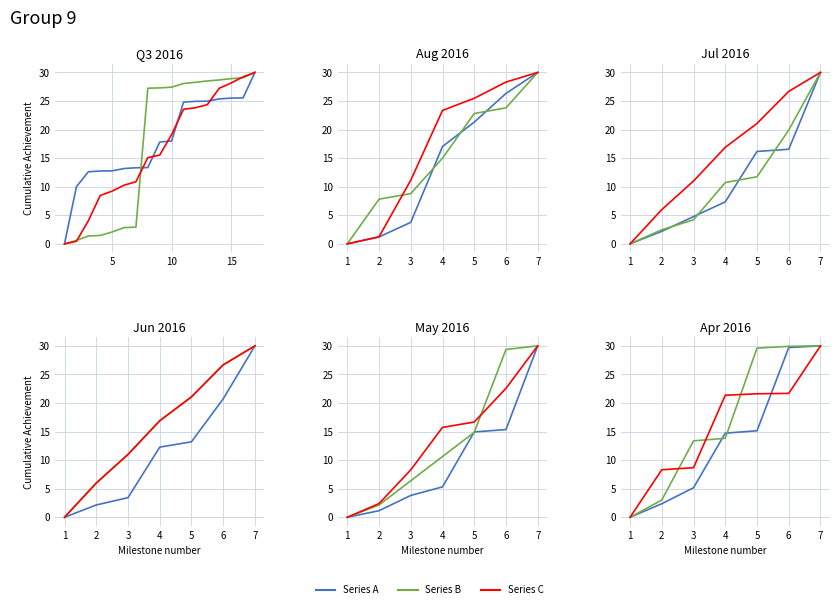

Does the chart display data point markers on the line(s)?

No